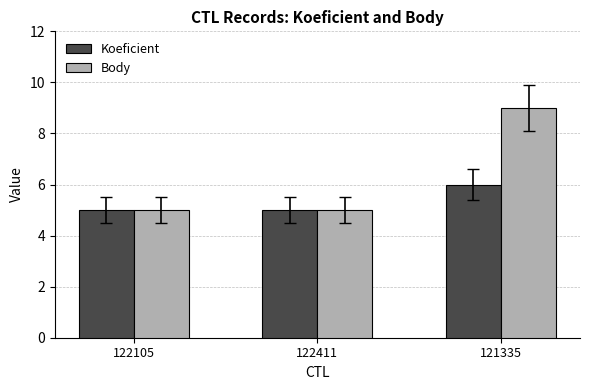

What is the total value across all series at 122411?

10